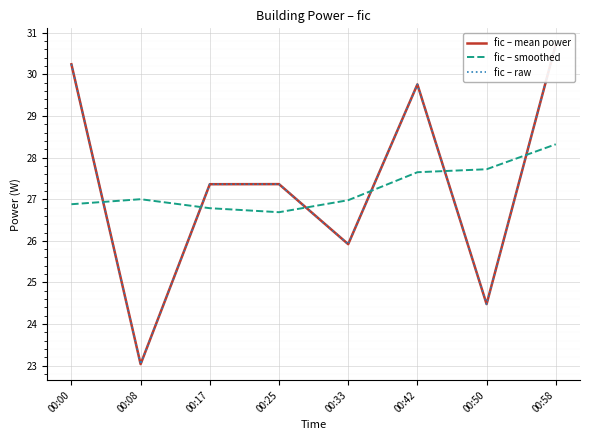

True or false: fic – smoothed has more than 0 points higher than both neighbors.

True